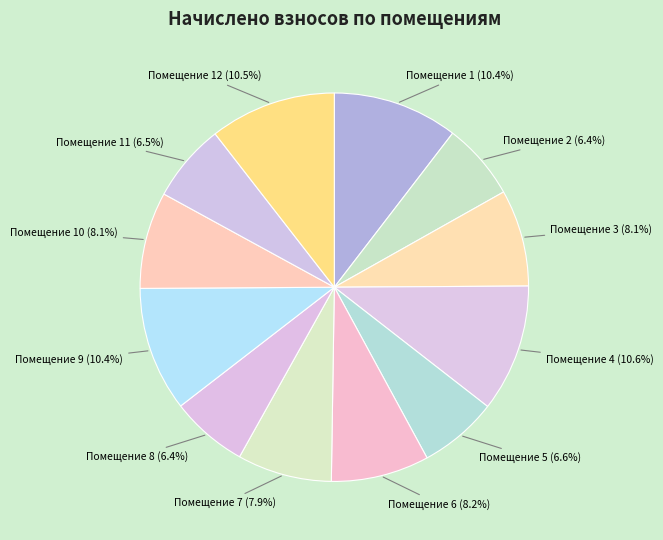

What percentage is NOT represented by Помещение 4?

89.4%